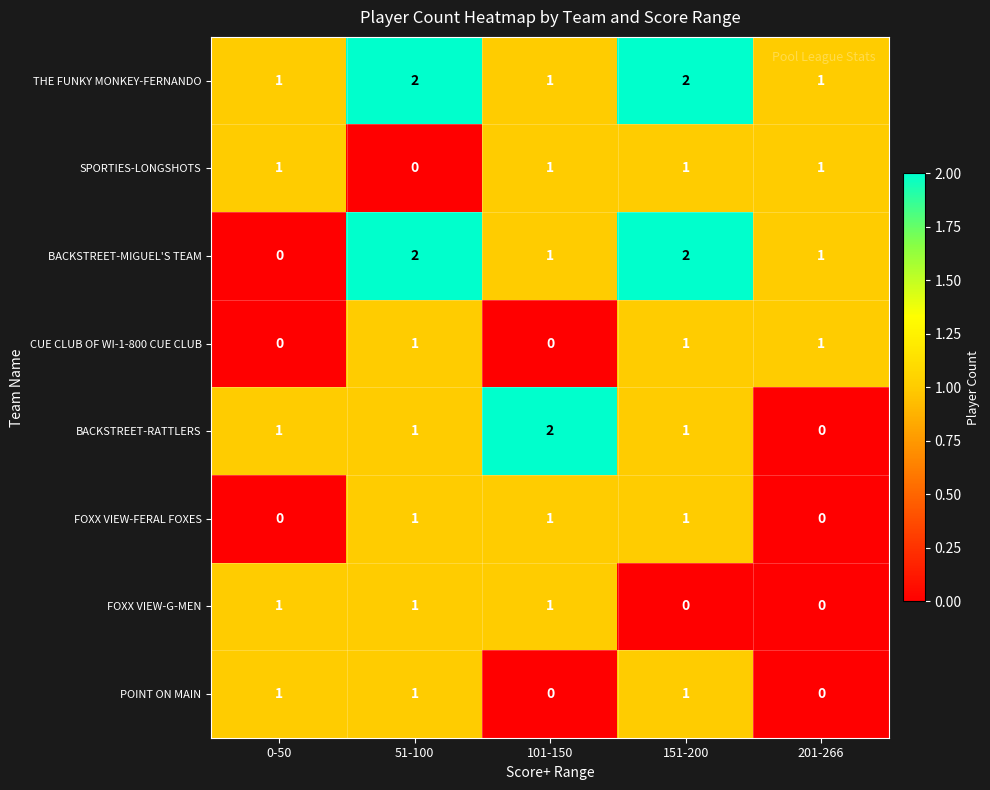

What is the sum of the BACKSTREET-MIGUEL'S TEAM values at 151-200 and 201-266?

3